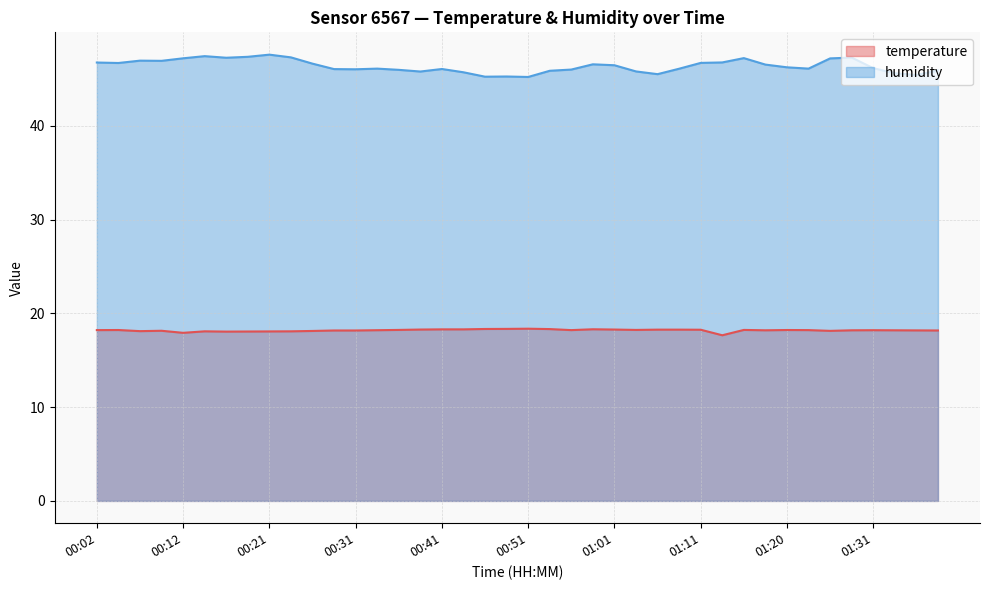

Reading left to right, list all the values displayed in this chart.

temperature: 18.2	18.2	18.1	18.1	17.9	18.1	18.1	18.1	18.1	18.1	18.1	18.2	18.2	18.2	18.2	18.3	18.3	18.3	18.3	18.3	18.4	18.3	18.2	18.3	18.3	18.2	18.3	18.3	18.2	17.7	18.2	18.2	18.2	18.2	18.1	18.2	18.2	18.2	18.2	18.2
humidity: 46.7	46.7	46.9	46.9	47.2	47.4	47.2	47.4	47.6	47.3	46.6	46.0	46.0	46.1	46.0	45.8	46.0	45.7	45.2	45.2	45.2	45.9	46.0	46.5	46.5	45.8	45.5	46.1	46.7	46.8	47.2	46.5	46.2	46.1	47.2	47.3	46.1	45.6	45.4	45.9